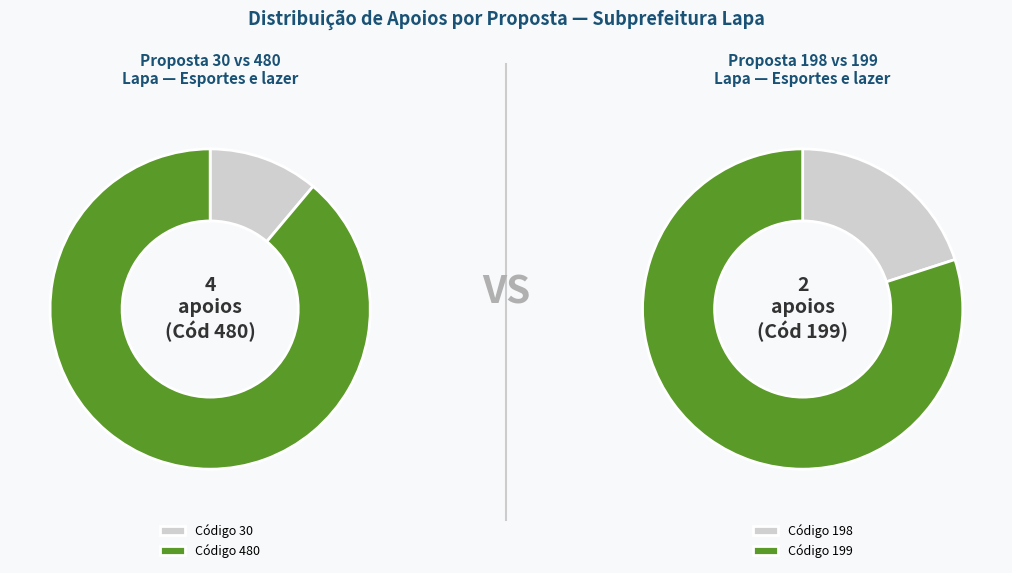

True or false: 198 accounts for 5% of the total.

False